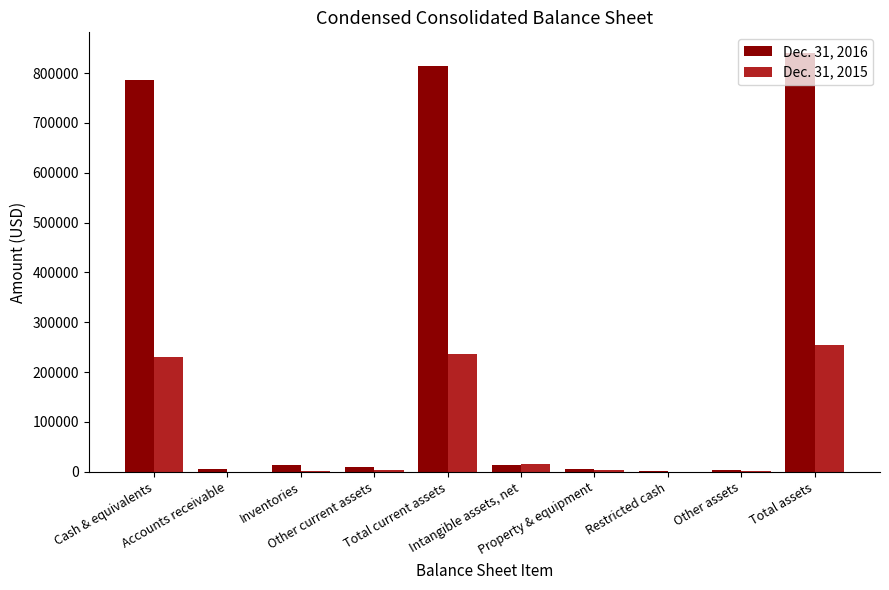

What is the greatest value displayed?

839845